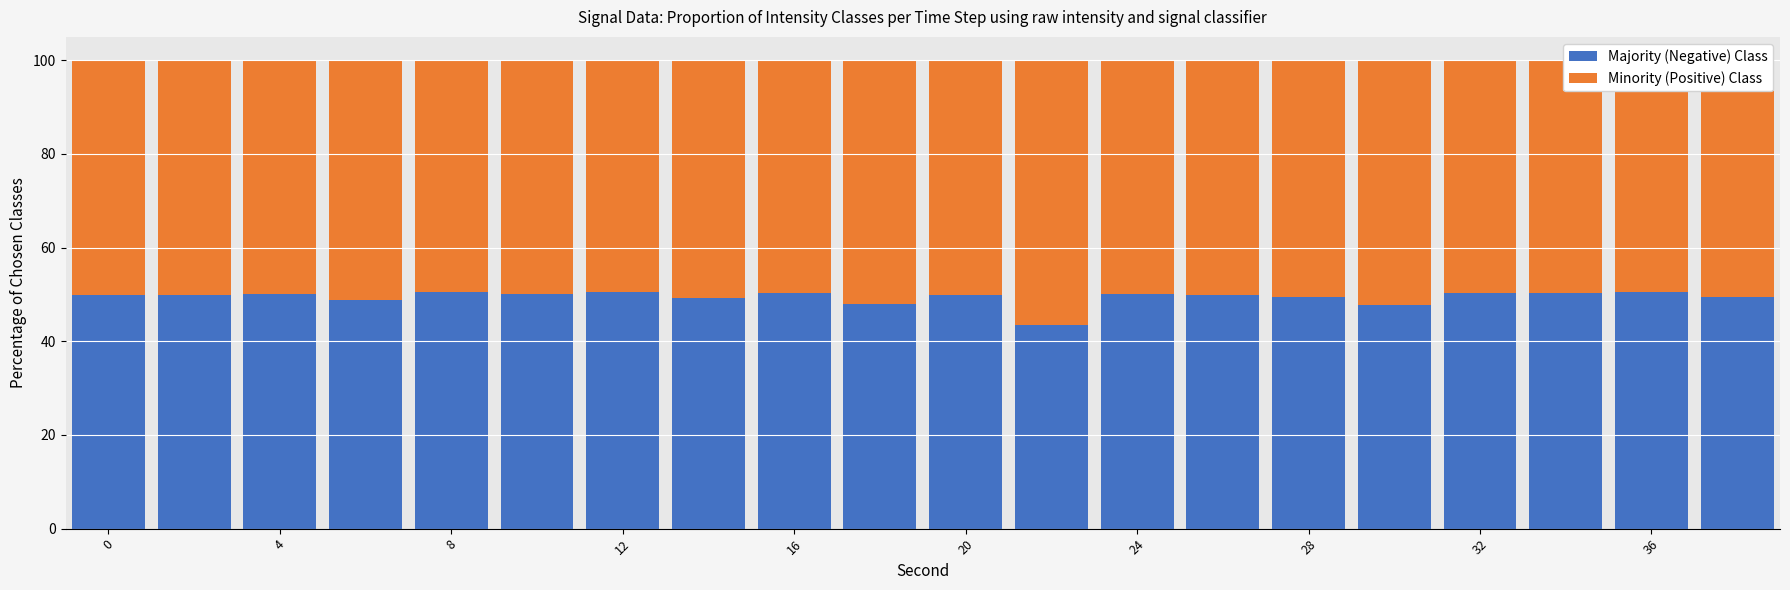

What is the lowest value of the Majority (Negative) Class series?

43.4